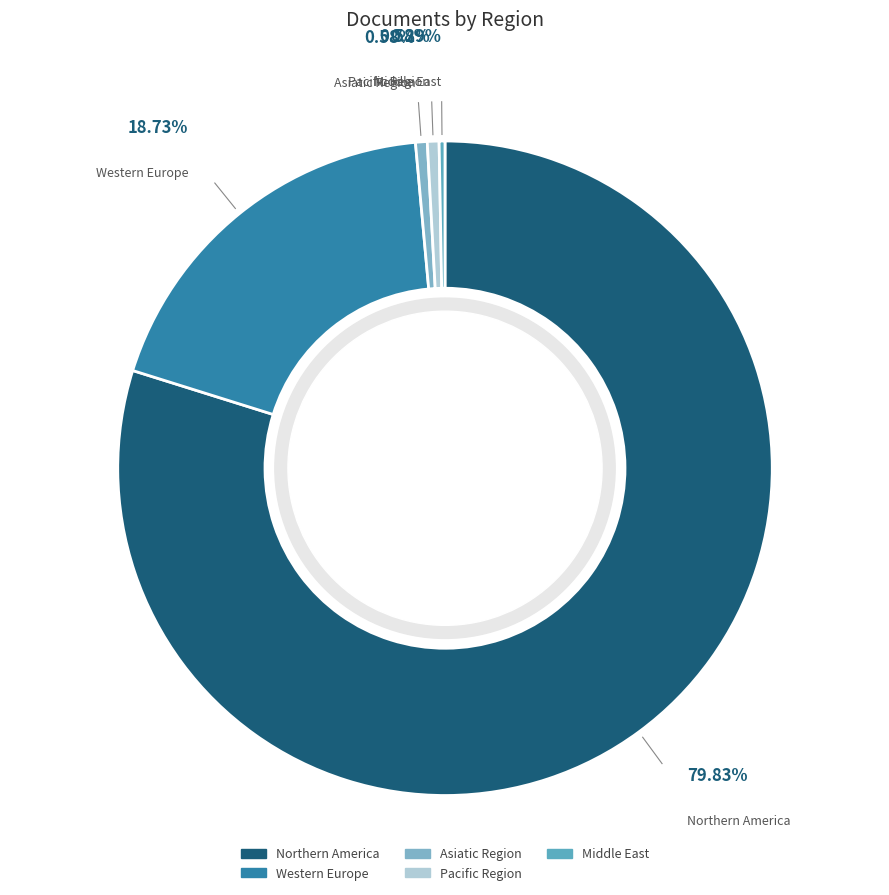

Which category has the biggest portion of the pie?

Northern America